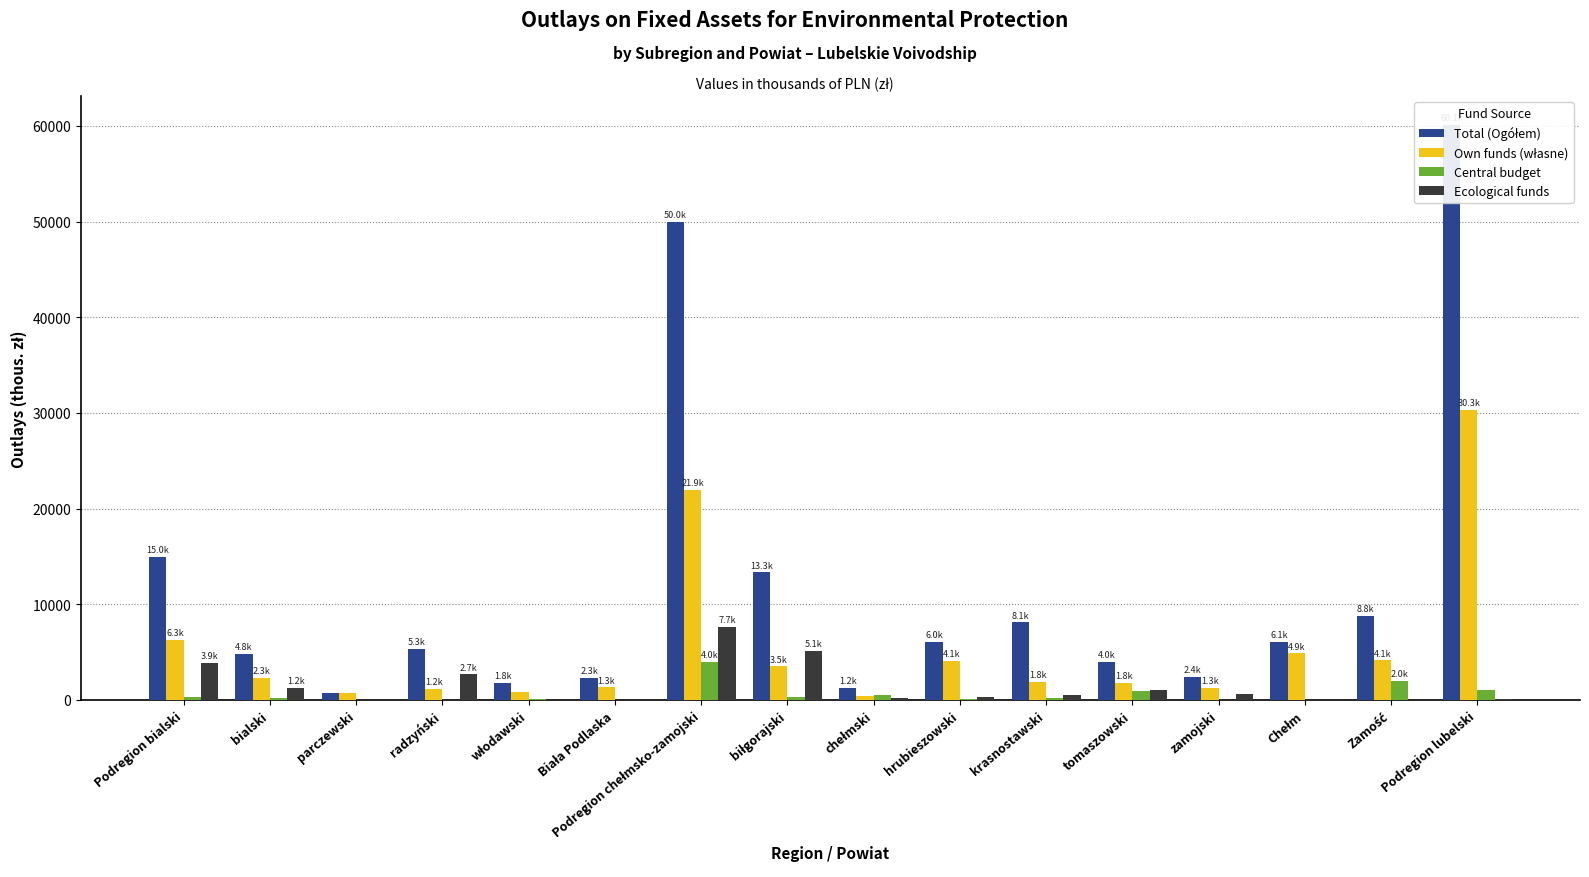

Reading left to right, transcribe all the data shown in this chart.

Total (Ogółem): 14973.9	4828.5	738.2	5310.1	1793.9	2303.2	49987.5	13326.3	1230.7	6038.8	8093.7	4012.4	2397.2	6069.9	8818.5	60117.5
Own funds (własne): 6303.2	2279.4	694.5	1164.9	847.2	1317.2	21943.1	3501.9	451.0	4054.8	1845.8	1814.1	1276.0	4861.1	4138.4	30320.9
Central budget: 303.4	175.0	0.0	0.0	128.4	0.0	4000.2	312.5	520.1	70.0	170.5	919.2	0.0	38.6	1969.3	995.0
Ecological funds: 3904.6	1231.7	0.0	2672.9	0.0	0.0	7671.7	5100.7	161.0	270.7	517.6	1000.0	621.7	0.0	0.0	55.9